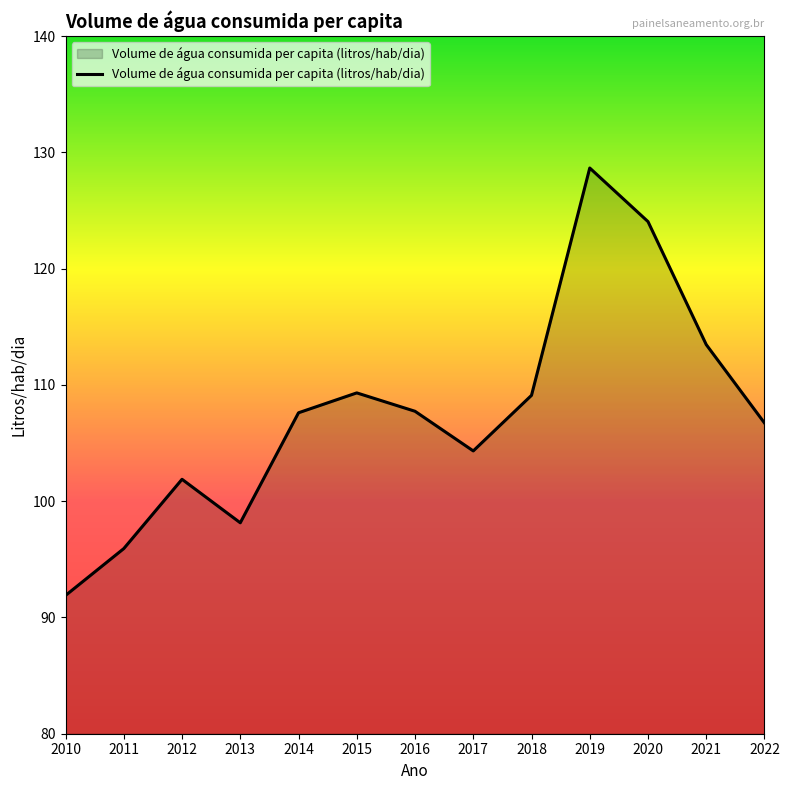

What is the change in value from 2012 to 2015?

+7.4